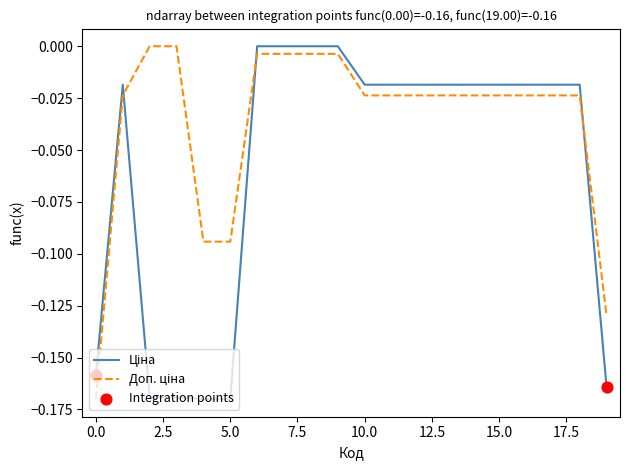

How many lines are shown in the chart?

2